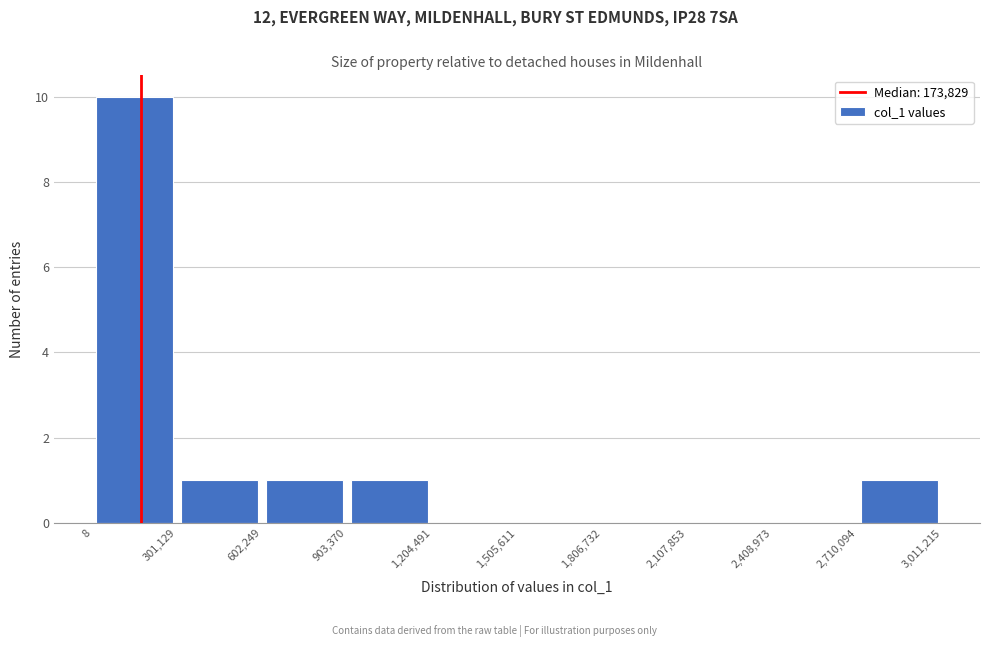

How tall is the bar that spans 602,249 to 903,370 on the x-axis? The values are not printed on the chart, so give them approximately, as read against the axis.

1